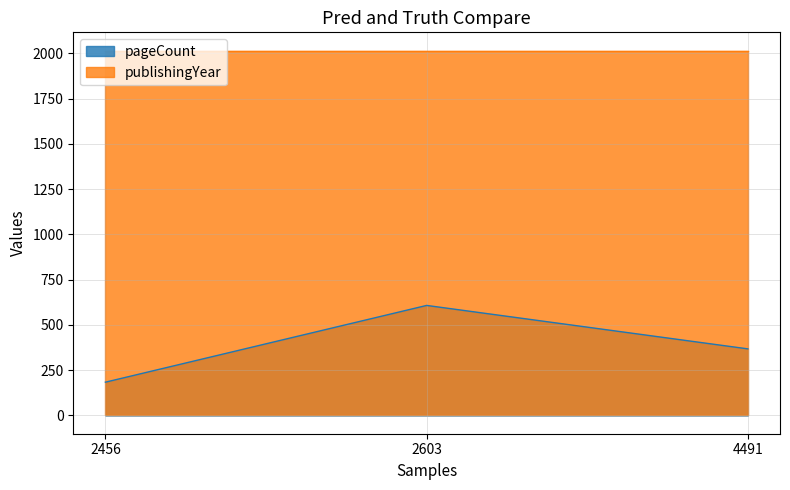

List the labels in order of value, smallest first.

2456, 4491, 2603